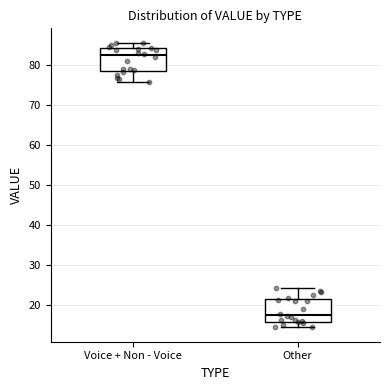

Reading left to right, read every box against the y-axis: the position of its median line, the range the box covers, and the ends of its whiskers. The values are not printed on the chart, so give them approximately, as read against the axis.

Voice + Non - Voice: median 83, box 79 to 84, whiskers 76 to 86
Other: median 17, box 16 to 21, whiskers 14 to 24